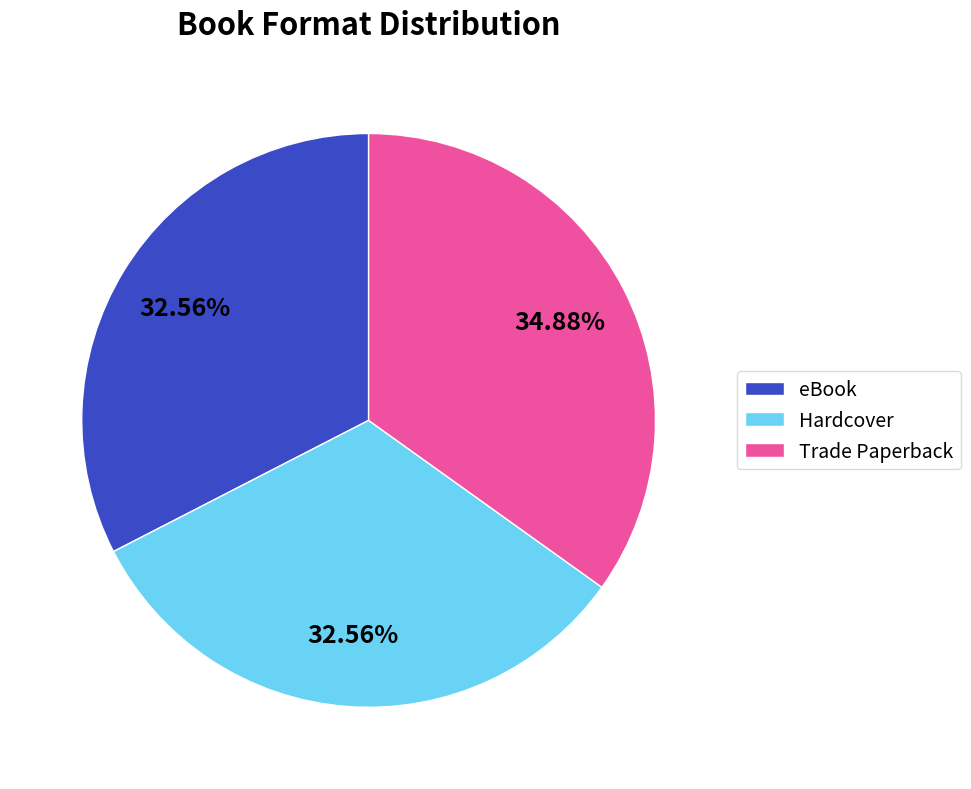

Is there any slice that represents more than half of the pie?

No